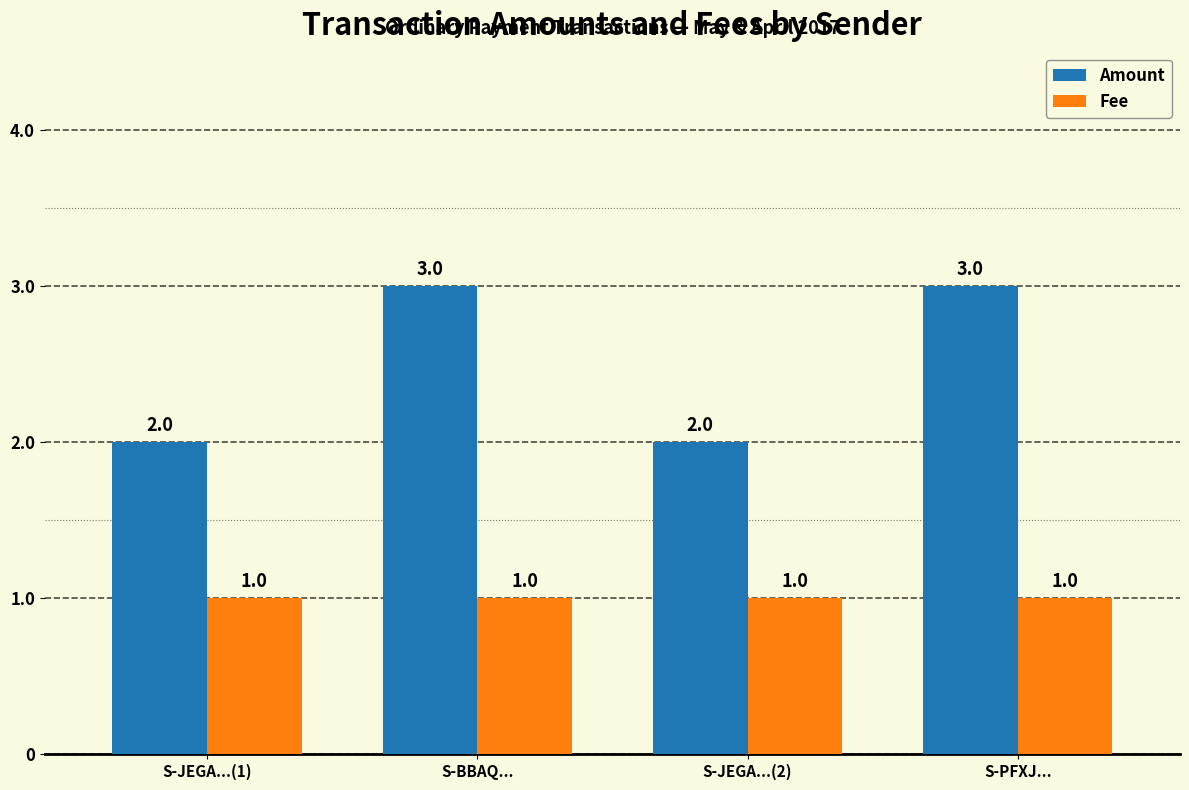

What is the total value across all series at S-BBAQ...?

4